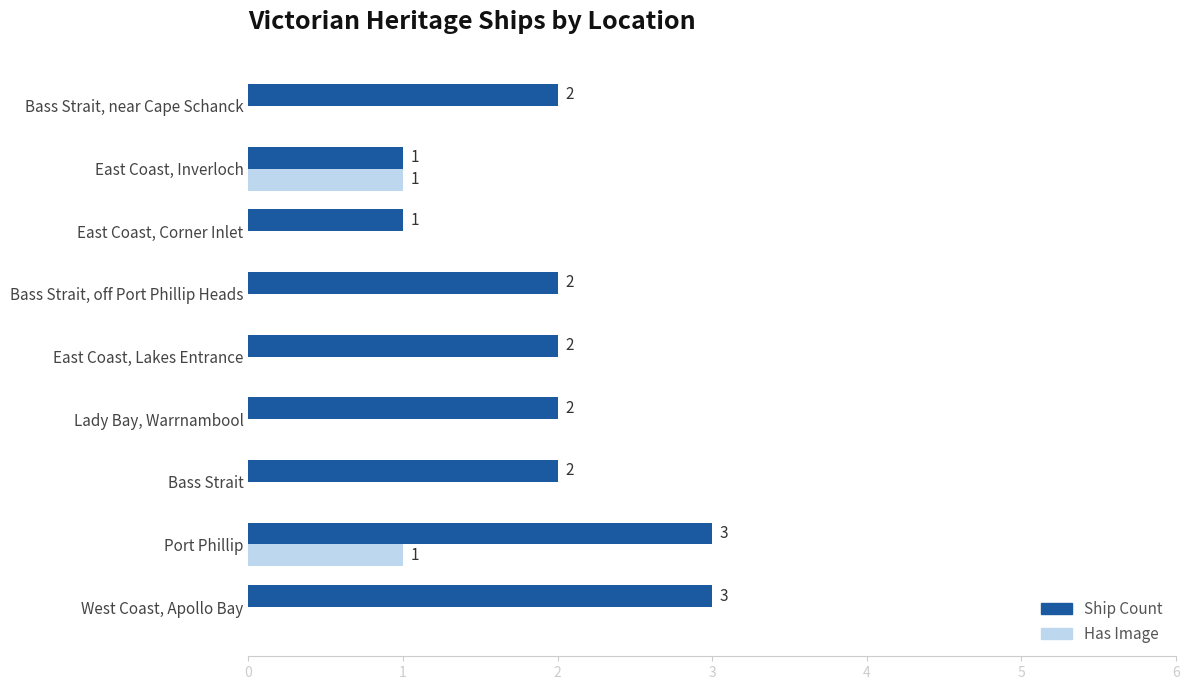

At which category is the sum across all series the highest?

Port Phillip